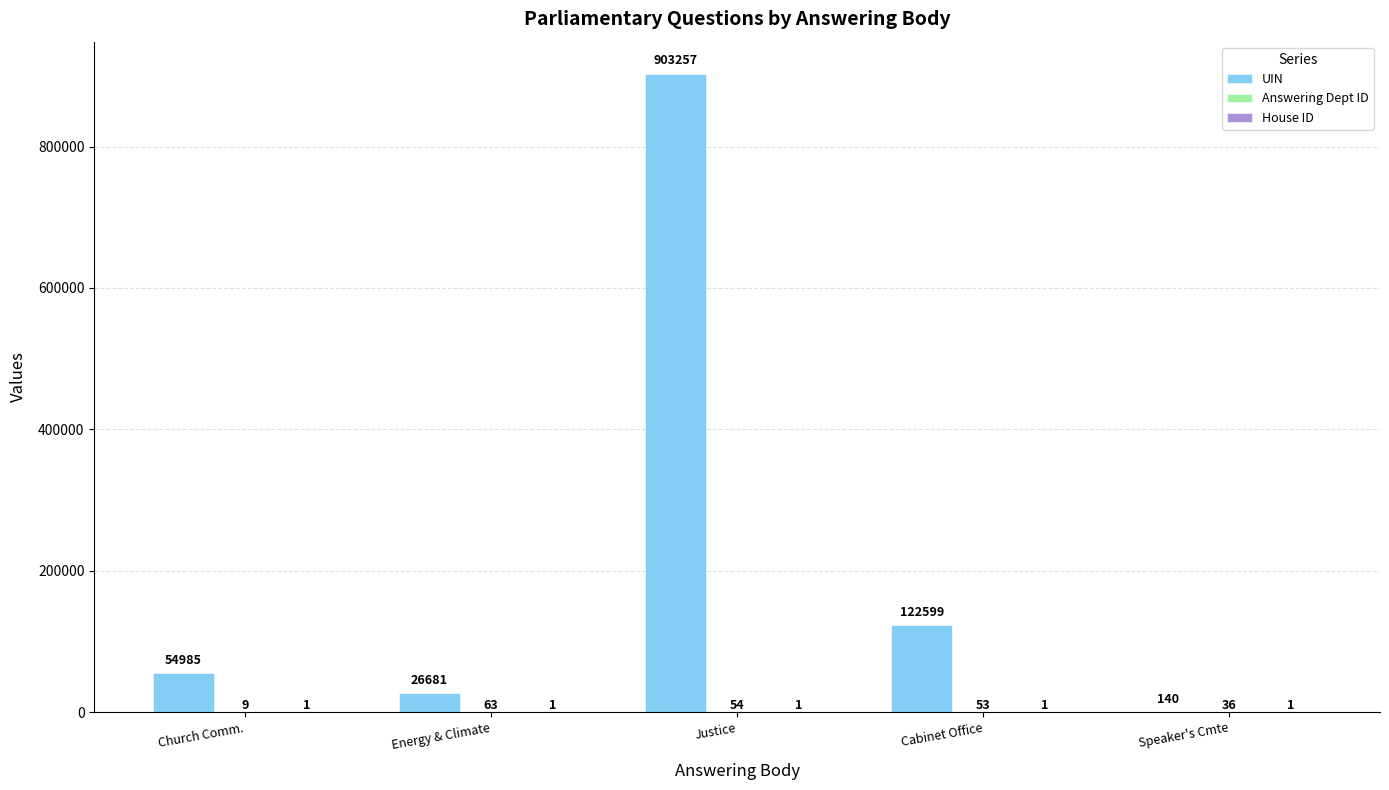

Count the number of data series in this chart.

3